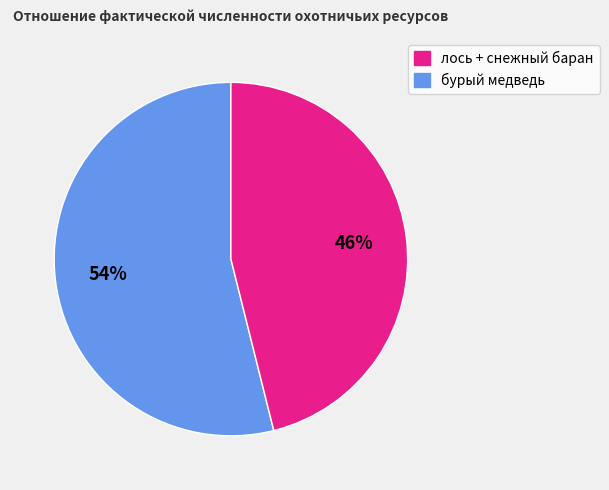

The бурый медведь slice represents 59% of the pie. True or false?

False